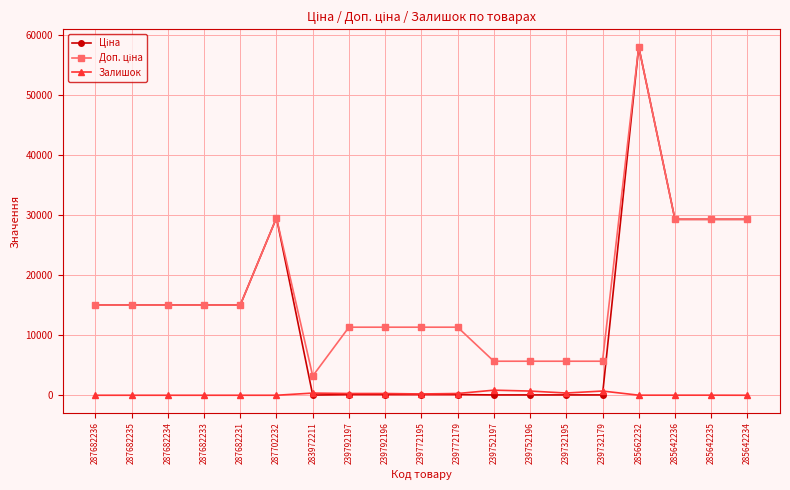

Does the chart have visible grid lines?

Yes